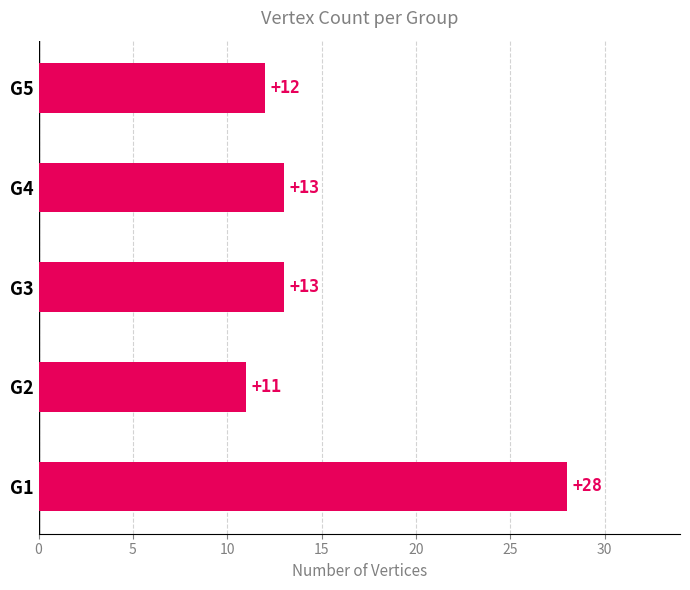

Does the chart contain any negative values?

No